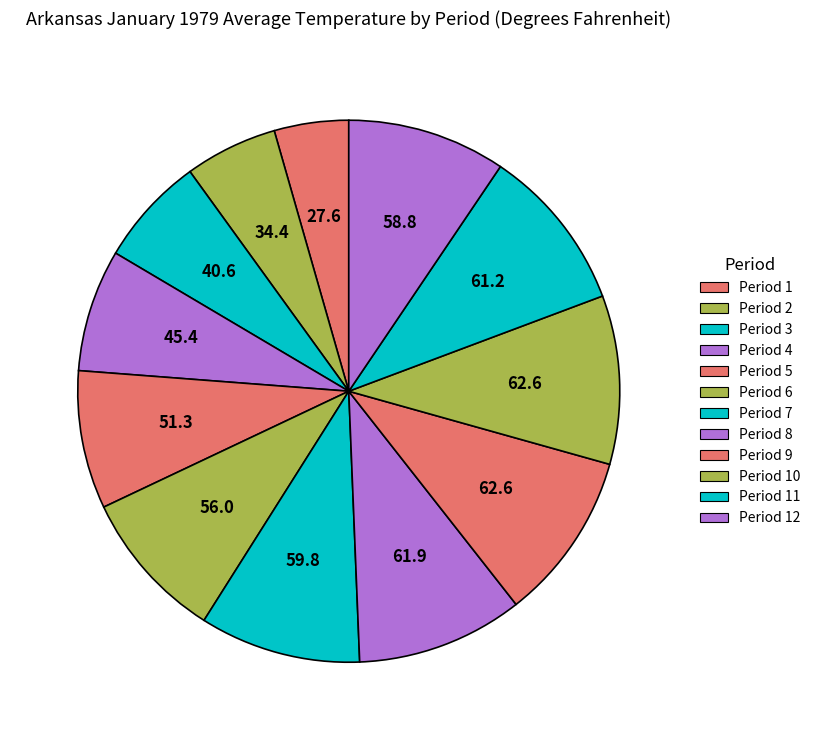

What is the largest slice in the pie chart?

Period 9